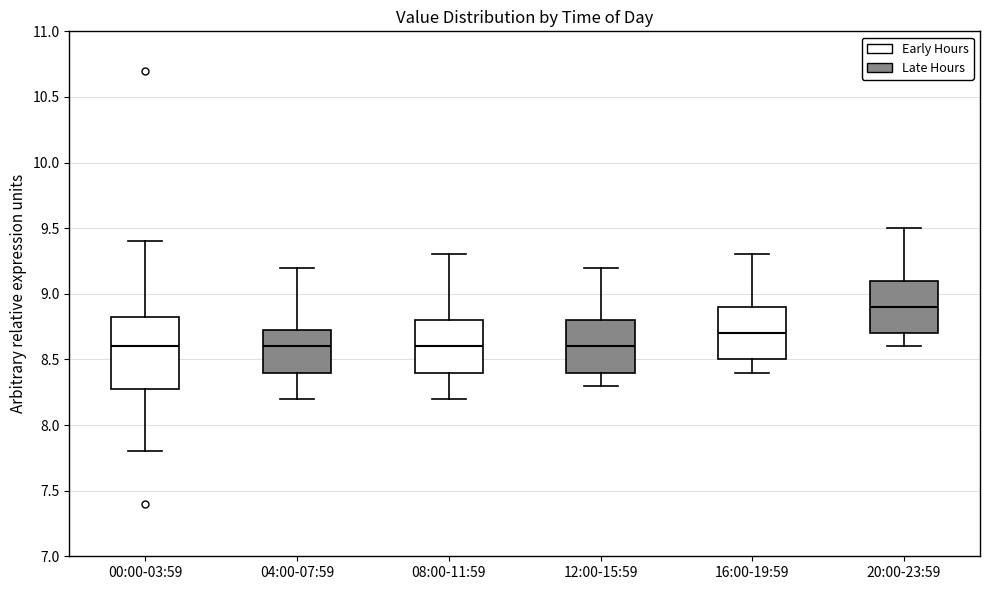

Where does the lower whisker of the box for 20:00-23:59 end on the y-axis? The values are not printed on the chart, so give them approximately, as read against the axis.

8.60